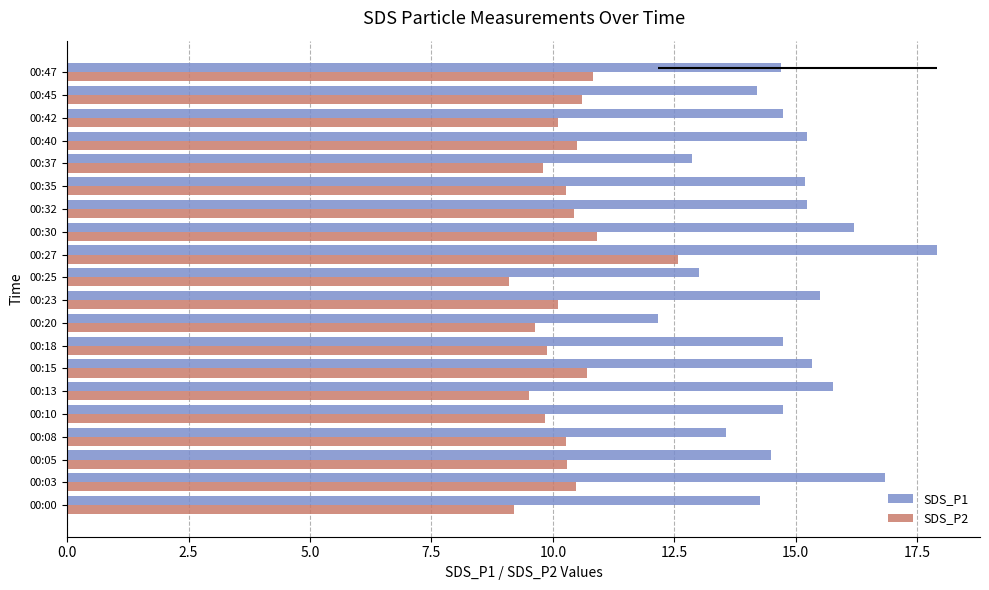

What position from the left is 17.5?

8